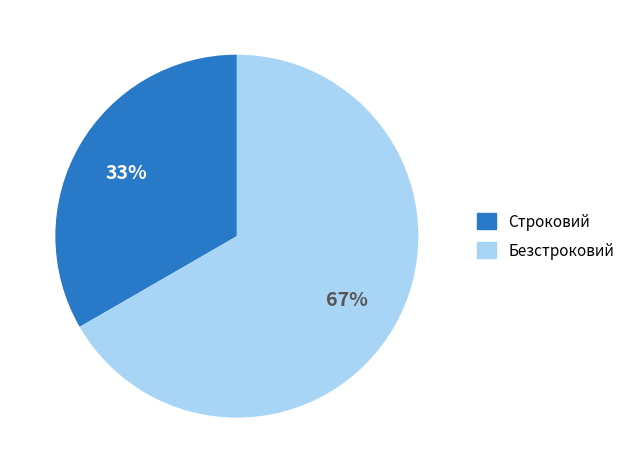

Rank the categories by value from highest to lowest.

Безстроковий, Строковий